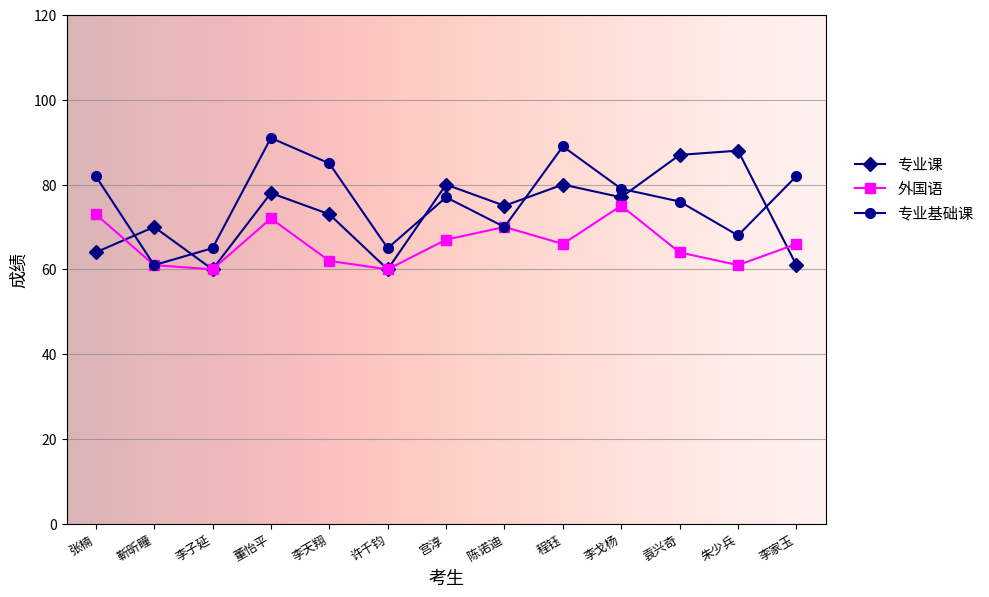

True or false: 专业课 has a value of 94 at 靳昕瞳.

False